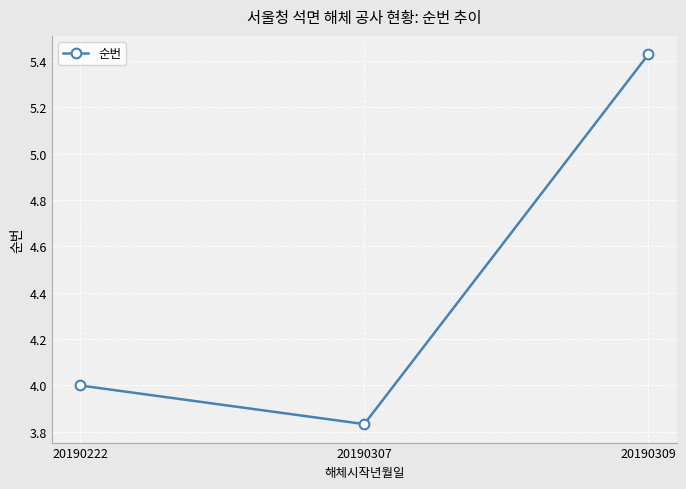

What is the value of the 1st point from the left?

4.0